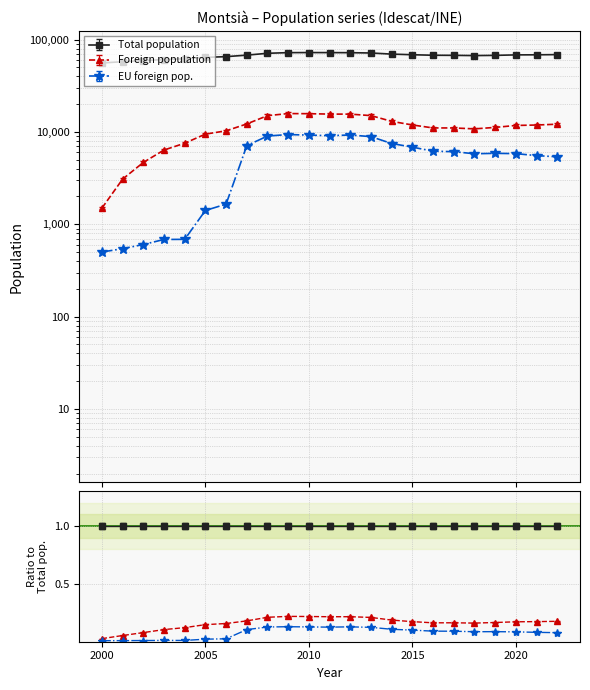

True or false: Total population and Foreign population cross at least once.

False